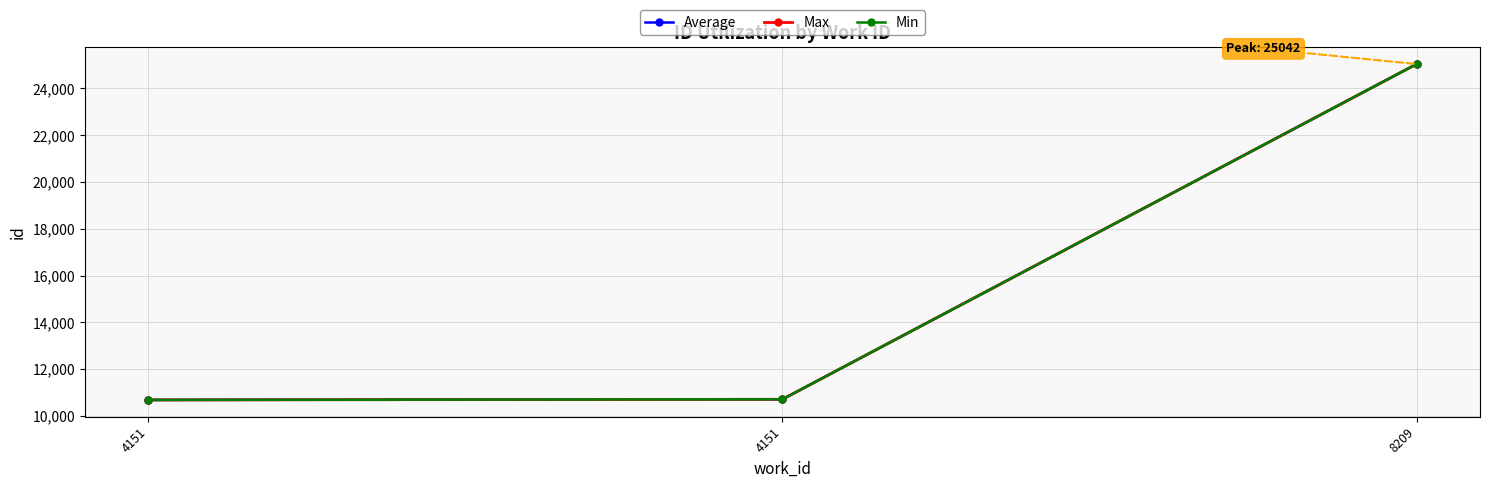

Does the chart have visible grid lines?

Yes